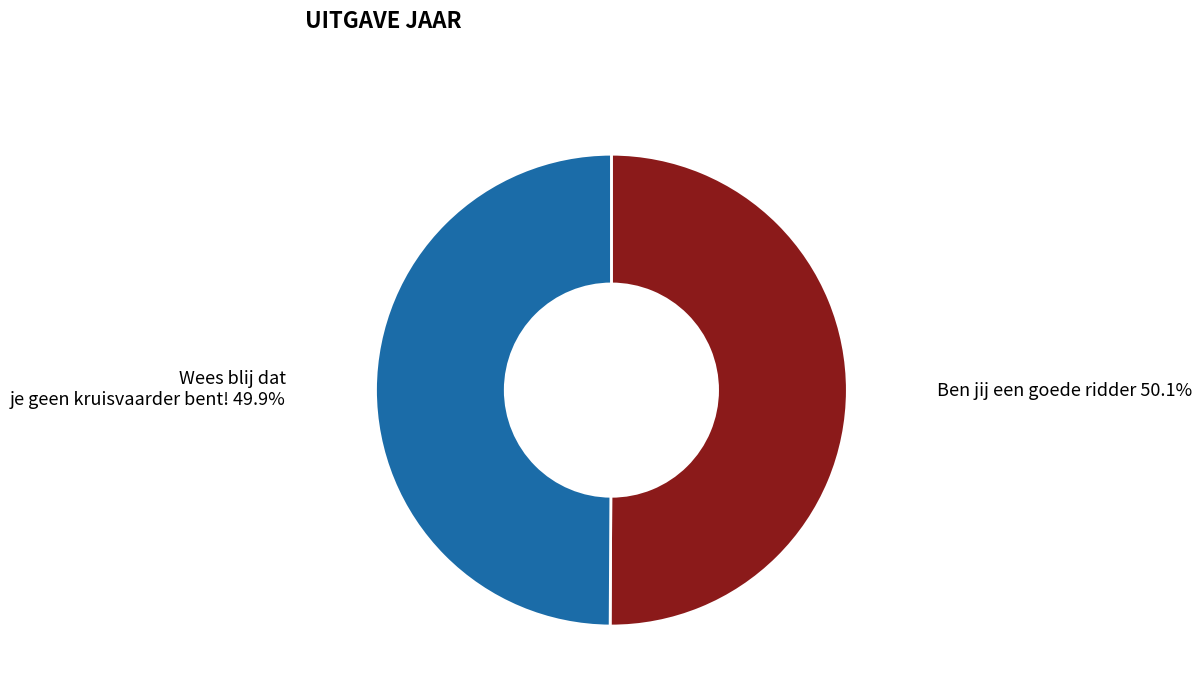

Approximately how many times larger is the value at Ben jij een goede ridder compared to Wees blij dat je geen kruisvaarder bent!?

1.0